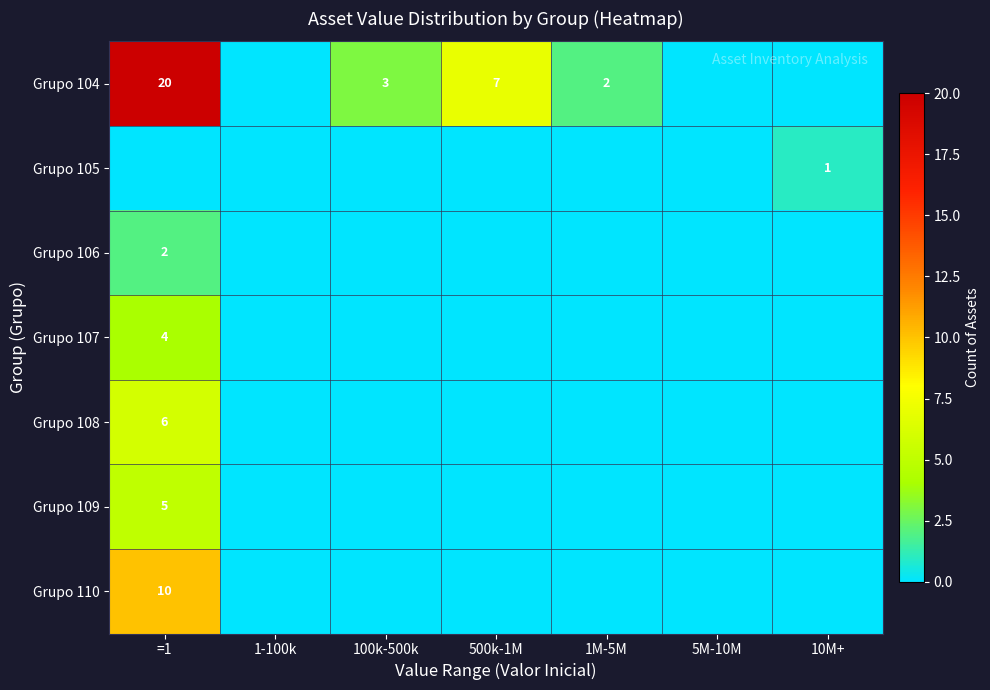

Which has a higher value, 1M-5M or =1?

=1